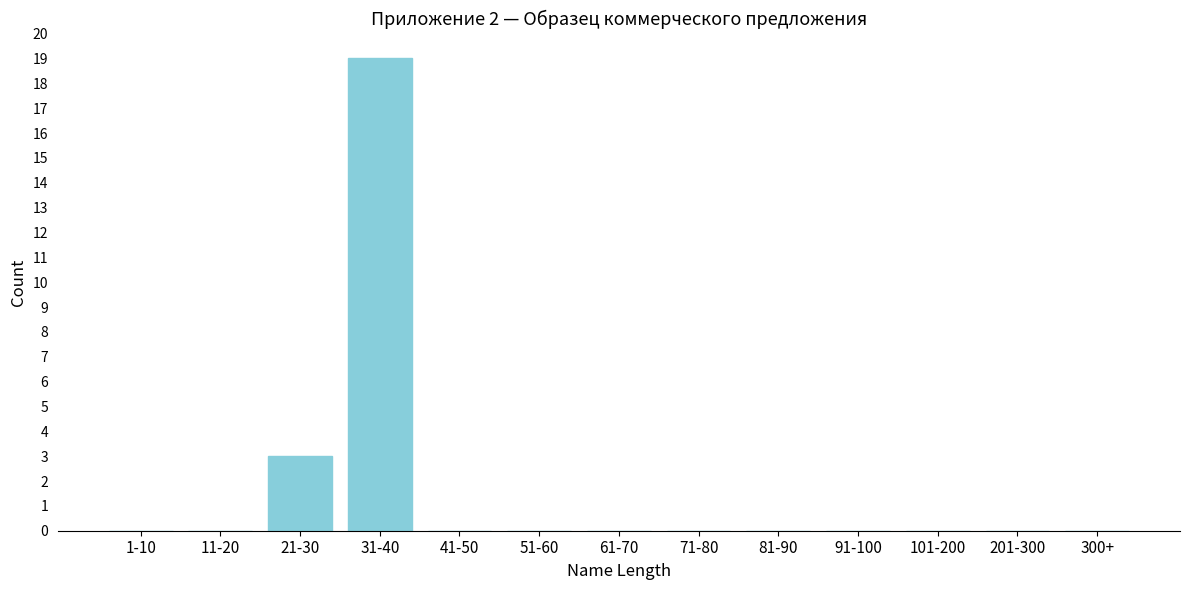

Reading left to right, extract all data points from this chart.

1-10=0	11-20=0	21-30=3	31-40=19	41-50=0	51-60=0	61-70=0	71-80=0	81-90=0	91-100=0	101-200=0	201-300=0	300+=0